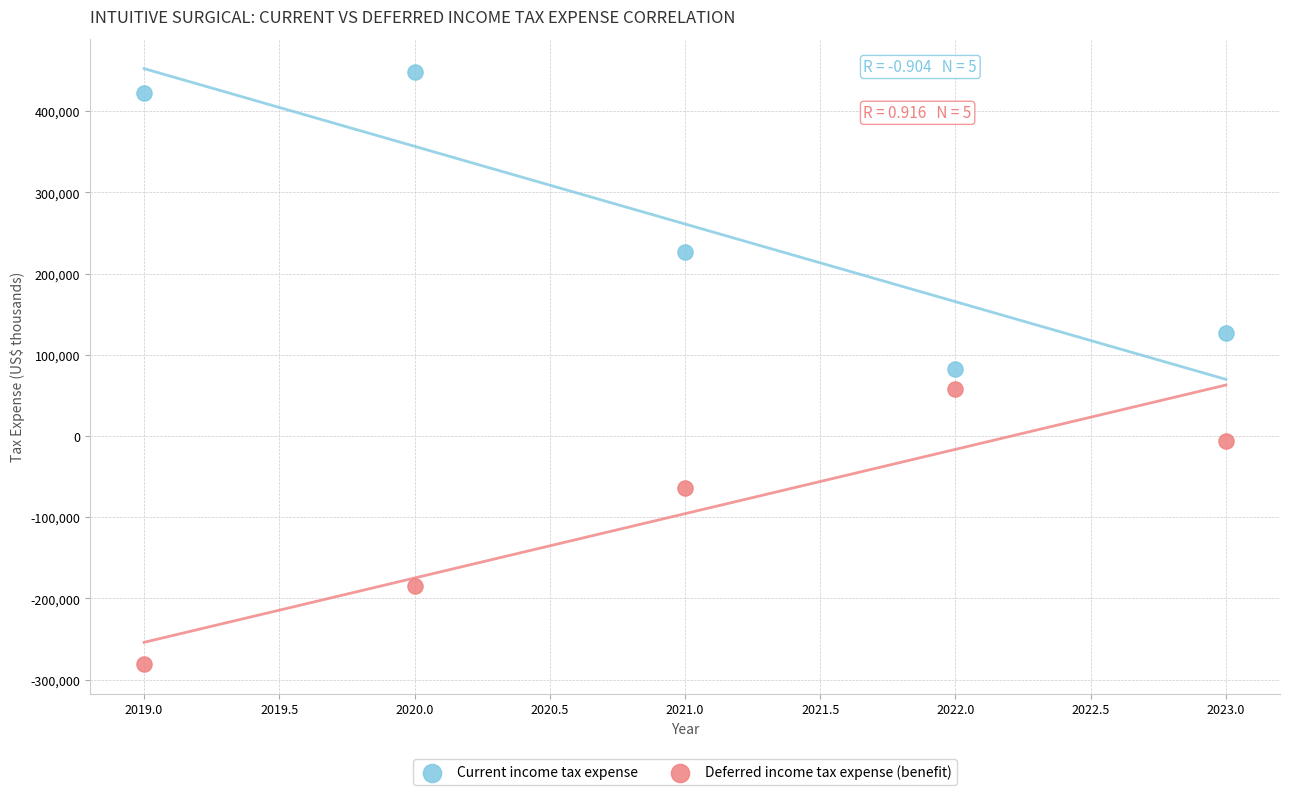

Which series contains the highest Y value?

Current income tax expense